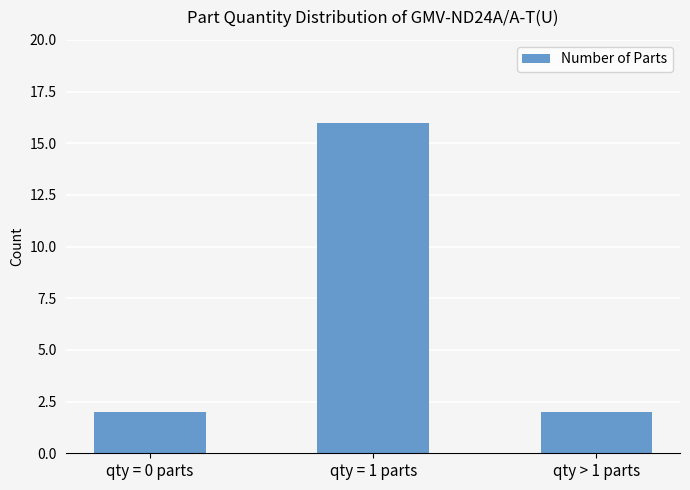

The value at qty = 0 parts is 3. True or false?

False